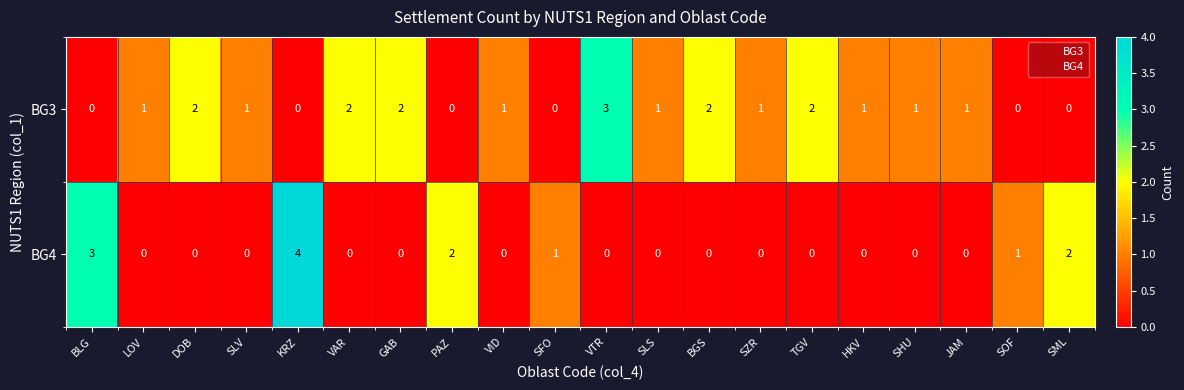

Which series has the largest total across all categories?

BG3